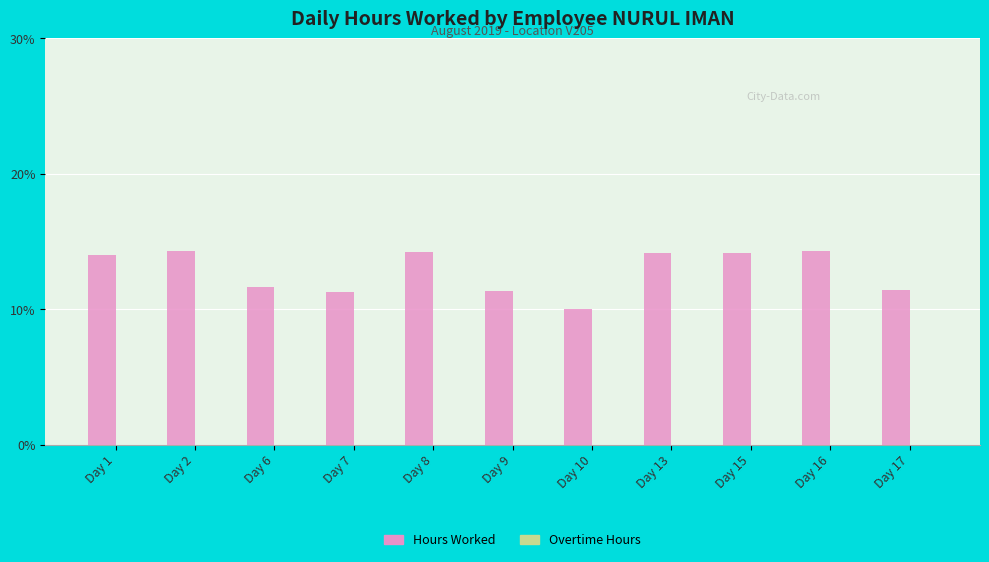

What is the sum of the values at Day 1 and Day 7?

25.2